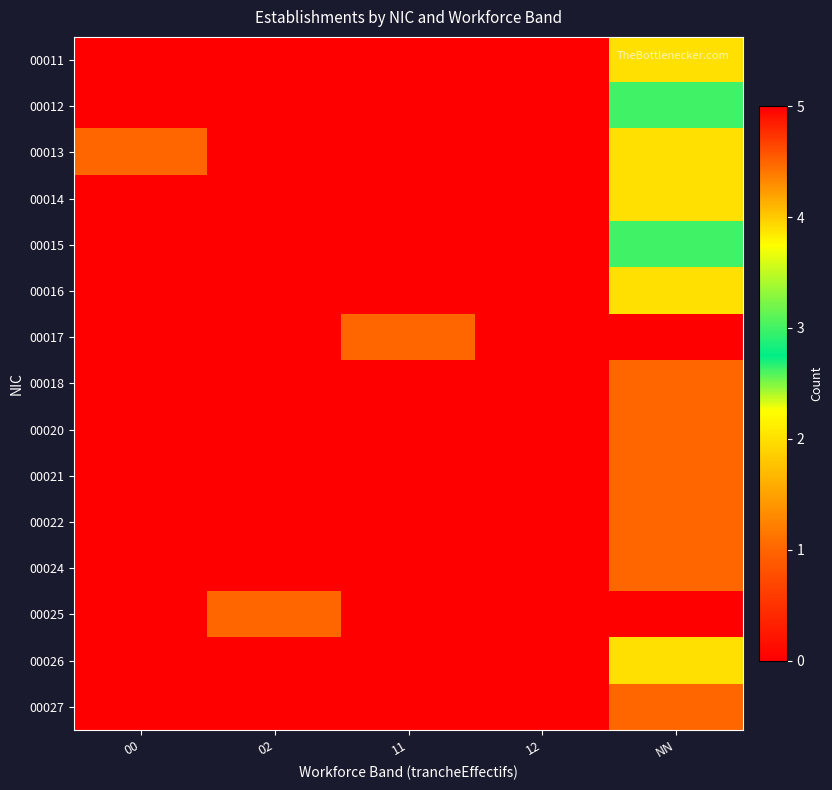

Reading left to right, extract all data points from this chart.

00011: 00=0	02=0	11=0	12=0	NN=2
00012: 00=0	02=0	11=0	12=0	NN=3
00013: 00=1	02=0	11=0	12=0	NN=2
00014: 00=0	02=0	11=0	12=0	NN=2
00015: 00=0	02=0	11=0	12=0	NN=3
00016: 00=0	02=0	11=0	12=0	NN=2
00017: 00=0	02=0	11=1	12=0	NN=5
00018: 00=0	02=0	11=0	12=0	NN=1
00020: 00=0	02=0	11=0	12=0	NN=1
00021: 00=0	02=0	11=0	12=0	NN=1
00022: 00=0	02=0	11=0	12=0	NN=1
00024: 00=0	02=0	11=0	12=0	NN=1
00025: 00=0	02=1	11=0	12=0	NN=0
00026: 00=0	02=0	11=0	12=0	NN=2
00027: 00=0	02=0	11=0	12=0	NN=1